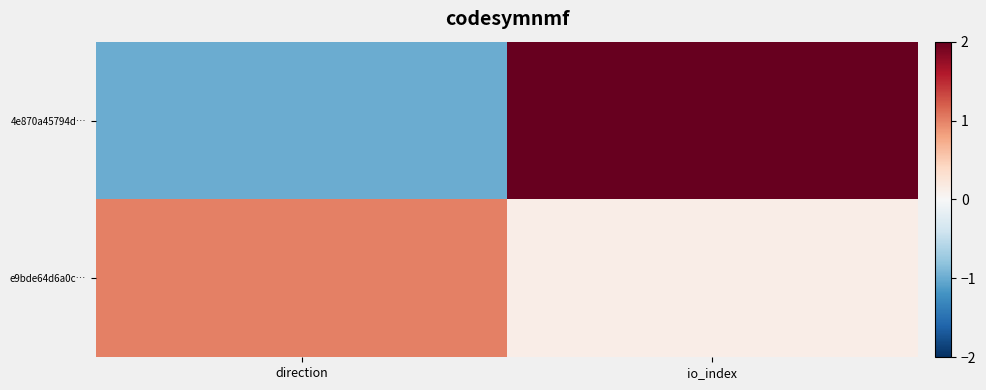

Rank the series by their maximum value, from highest to lowest.

4e870a45794d…, e9bde64d6a0c…